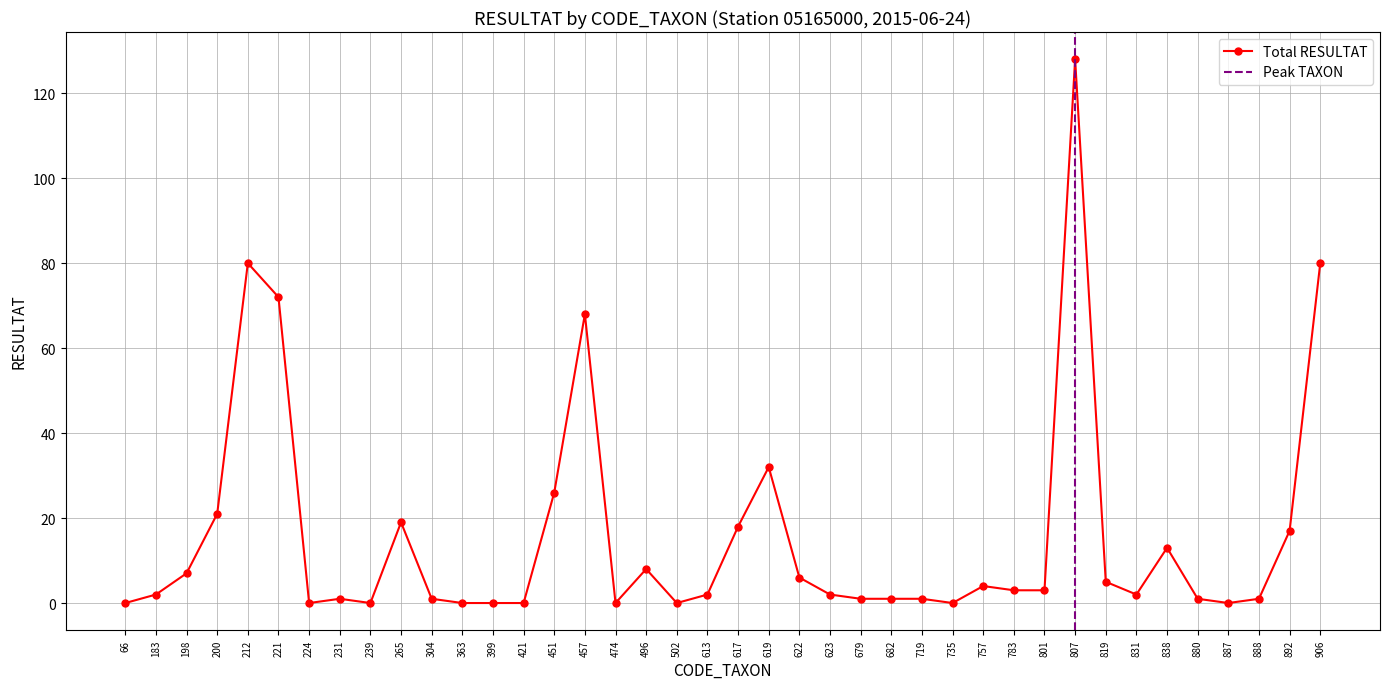

What is the sum of all values?

625